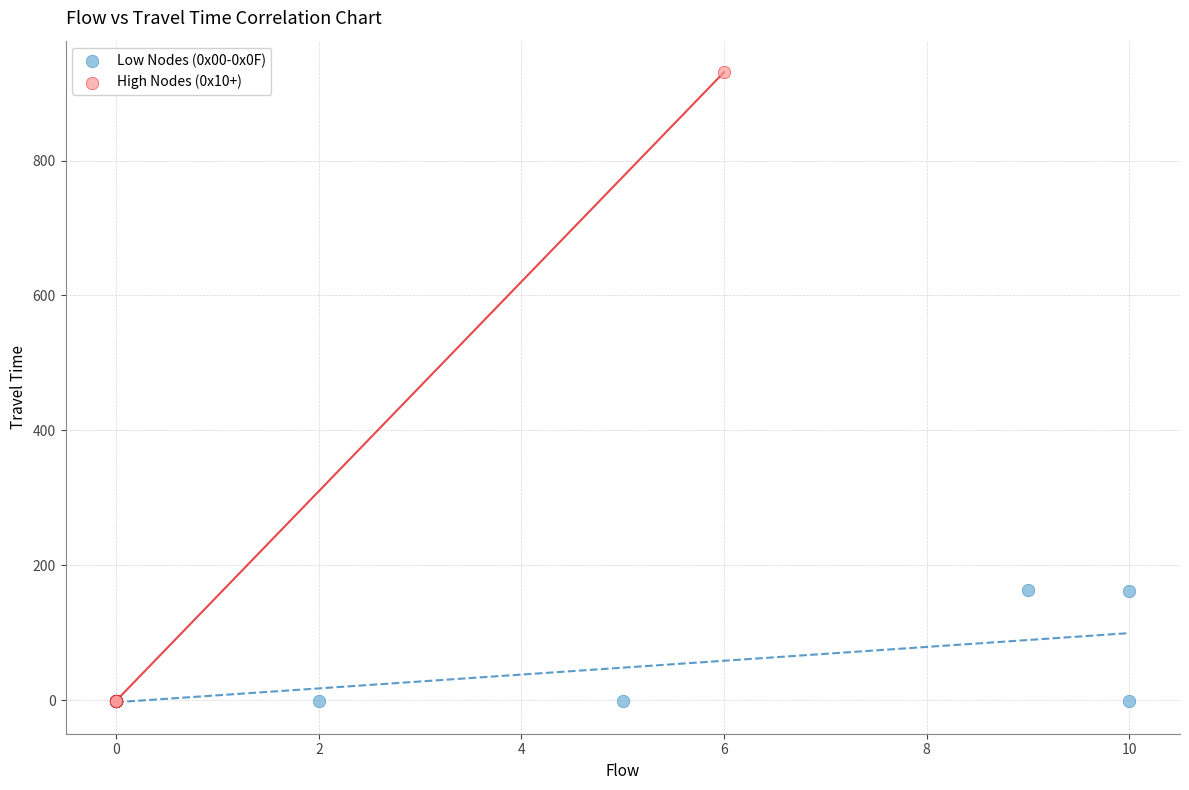

What are all the series names shown in the legend?

Low Nodes (0x00-0x0F), High Nodes (0x10+)